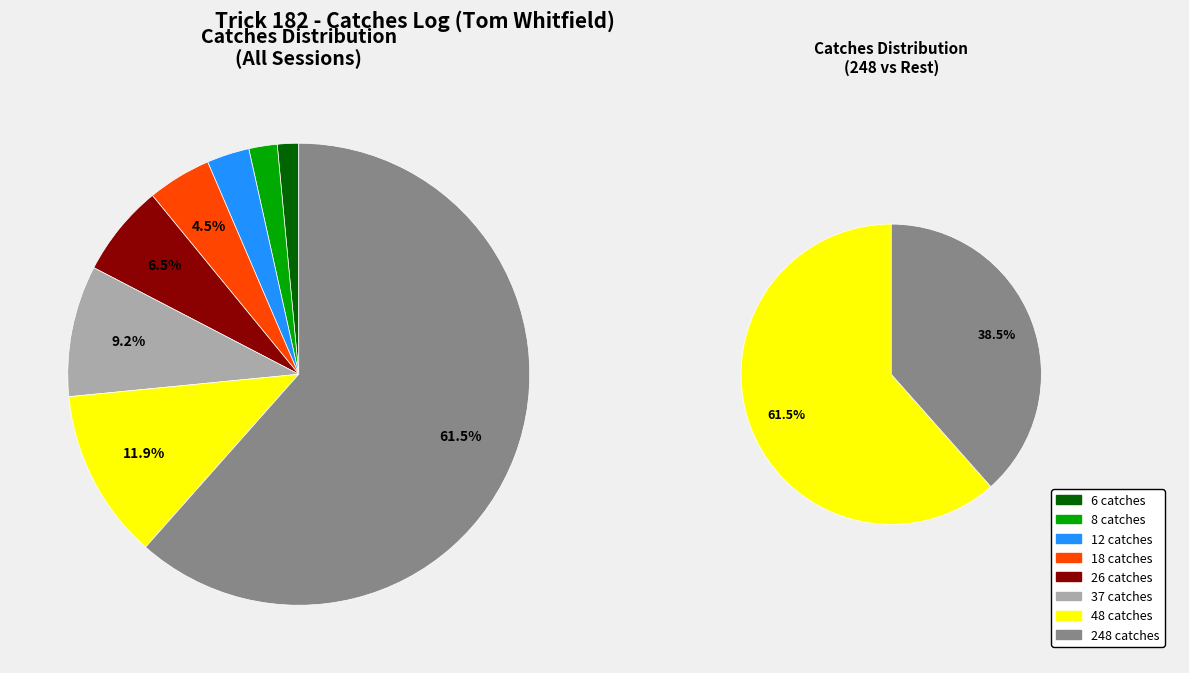

How many slices are in this pie chart?

8